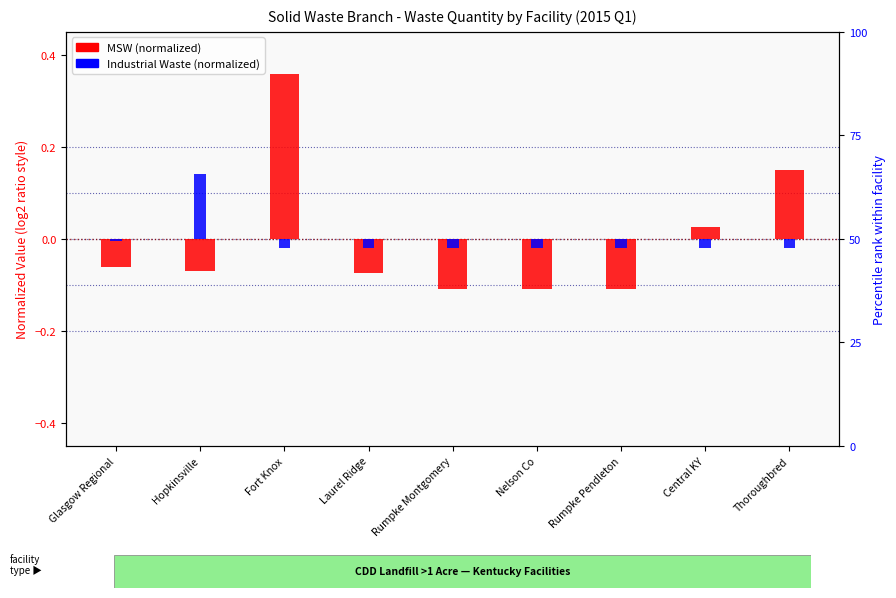

What position from the right is Fort Knox?

7